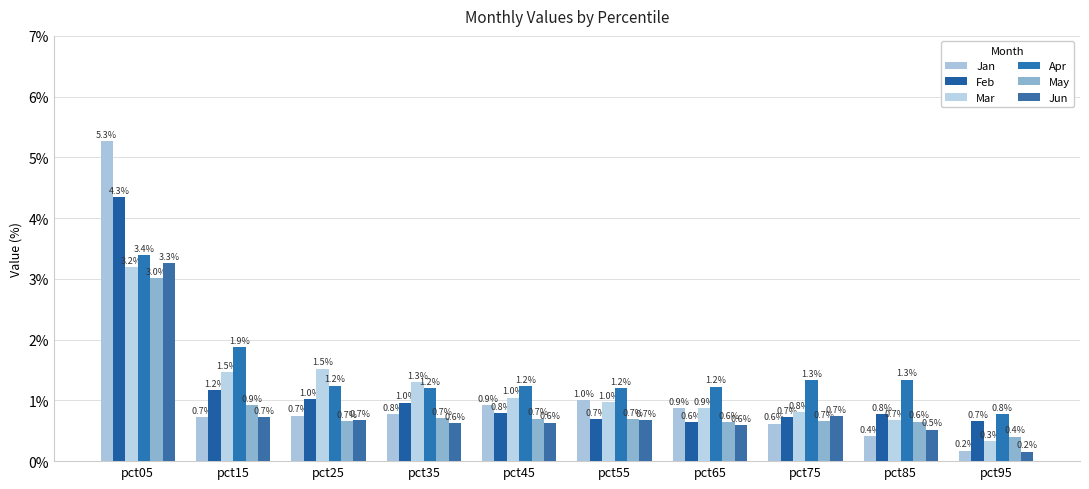

List the series in order of their peak value, highest first.

Jan, Feb, Apr, Jun, Mar, May